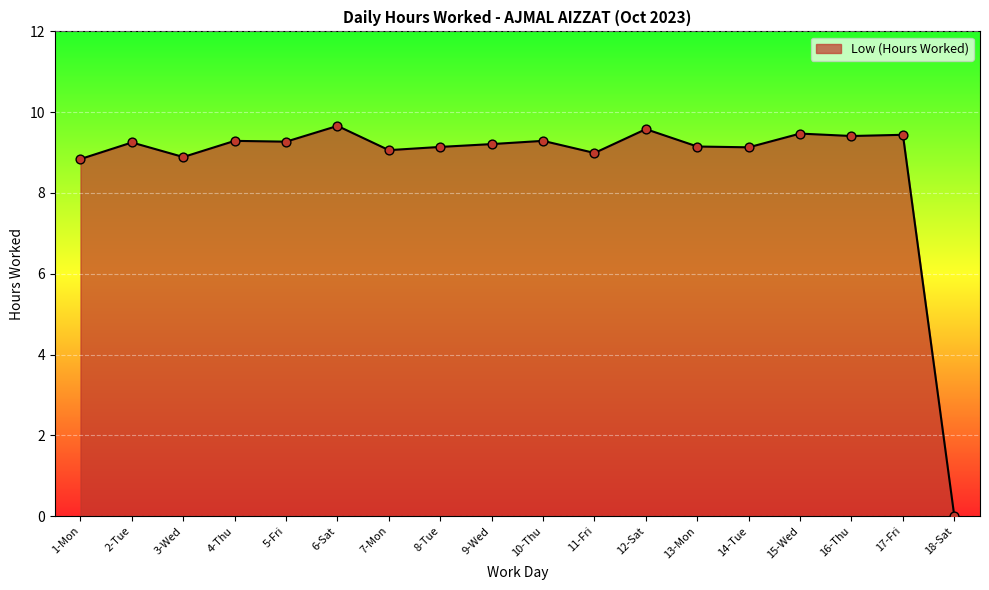

Which has a higher value, 1-Mon or 9-Wed?

9-Wed